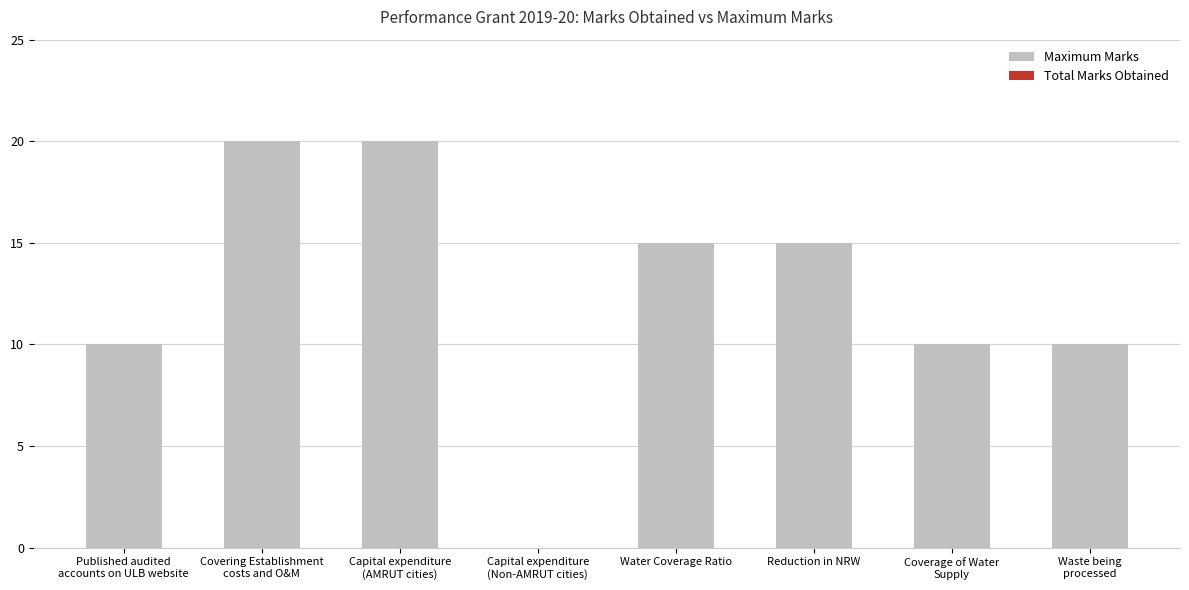

The value at Water Coverage Ratio is 15. True or false?

True